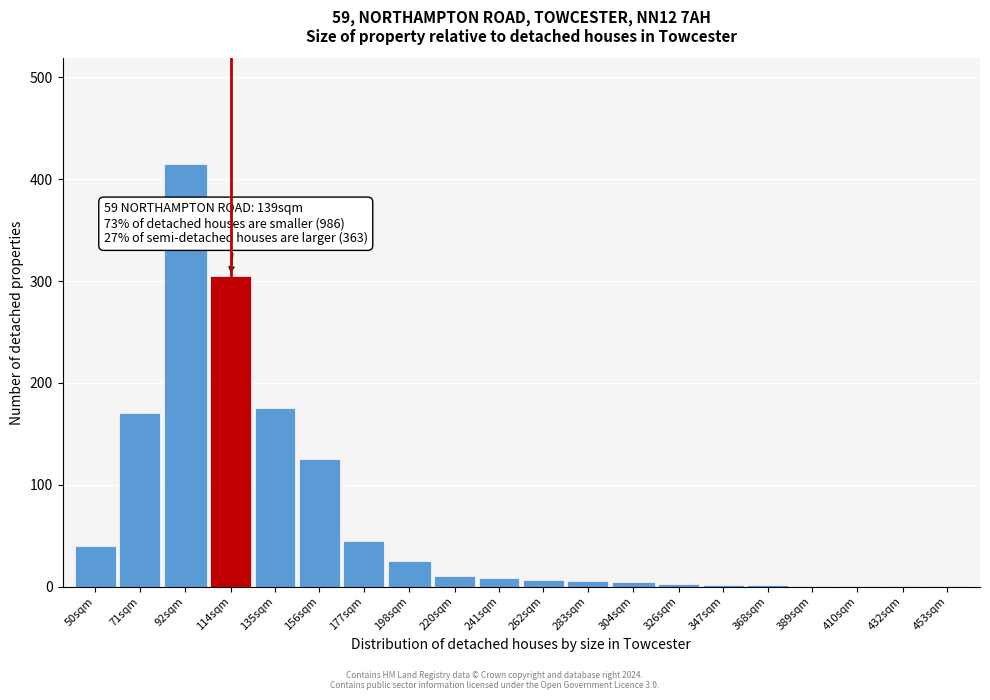

Which label corresponds to the largest value in the chart?

92sqm